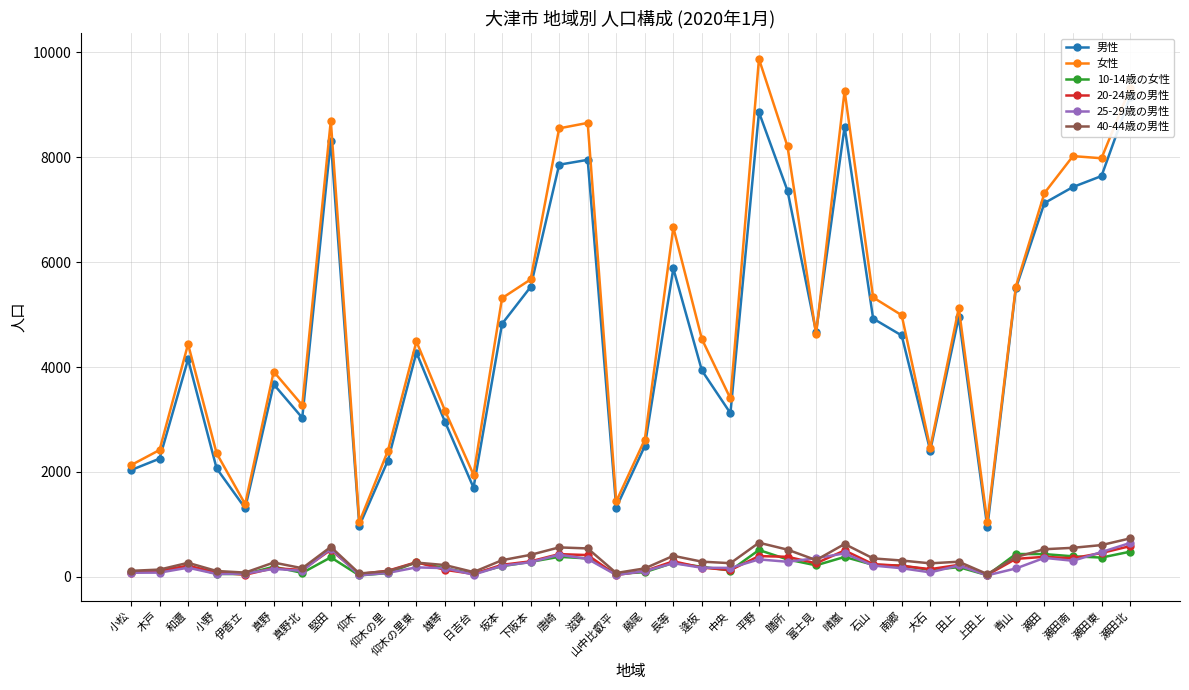

True or false: 男性 has a value of 4823 at 坂本.

True